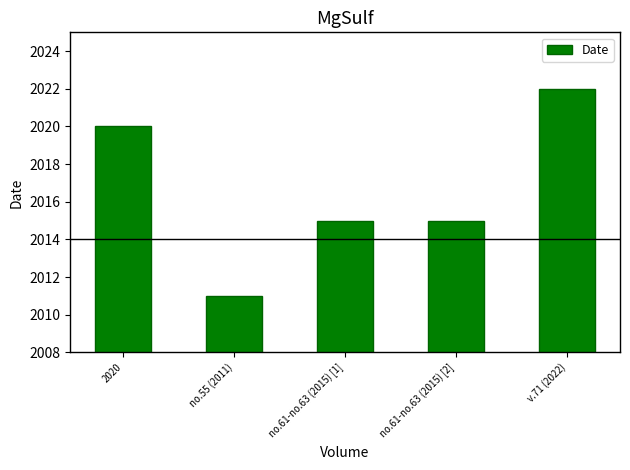

The chart shows a value of 1049 at 2020. True or false?

False